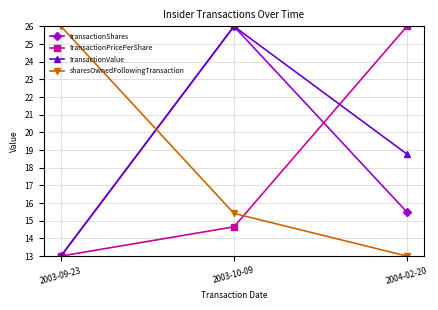

Is the value of transactionPricePerShare at 2003-09-23 greater than the value of transactionShares at 2004-02-20?

No